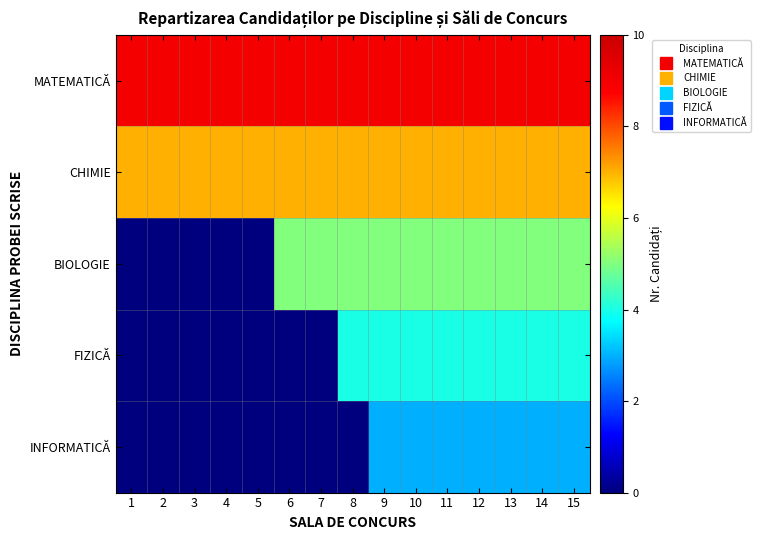

What is the spread (max minus min) of values at 11?

6